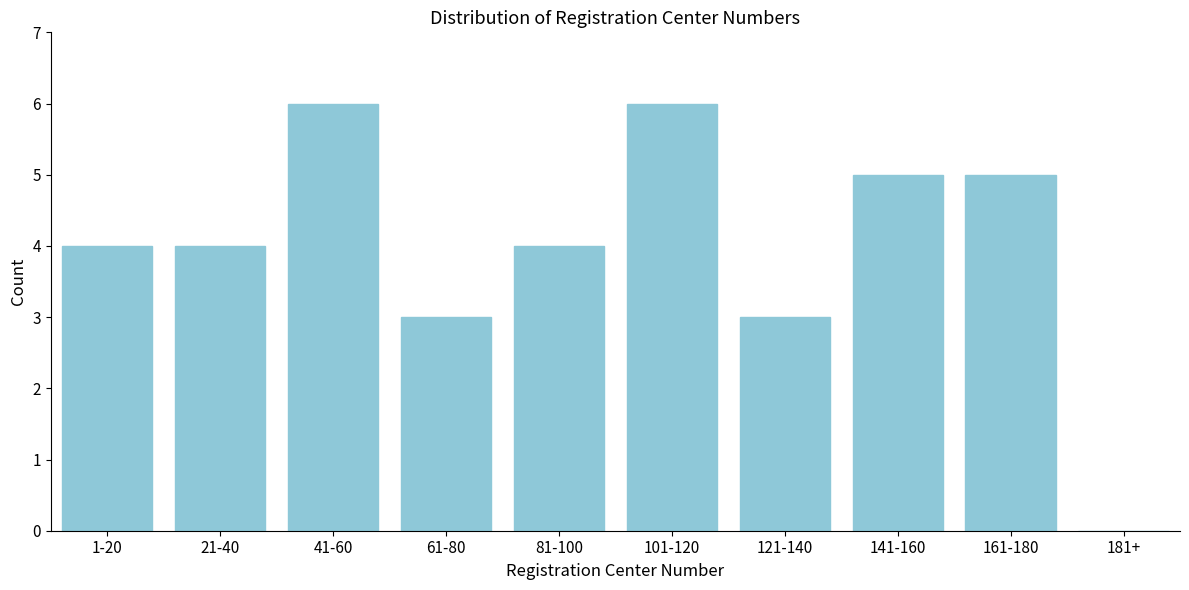

Reading left to right, transcribe all the data shown in this chart.

1-20=4	21-40=4	41-60=6	61-80=3	81-100=4	101-120=6	121-140=3	141-160=5	161-180=5	181+=0